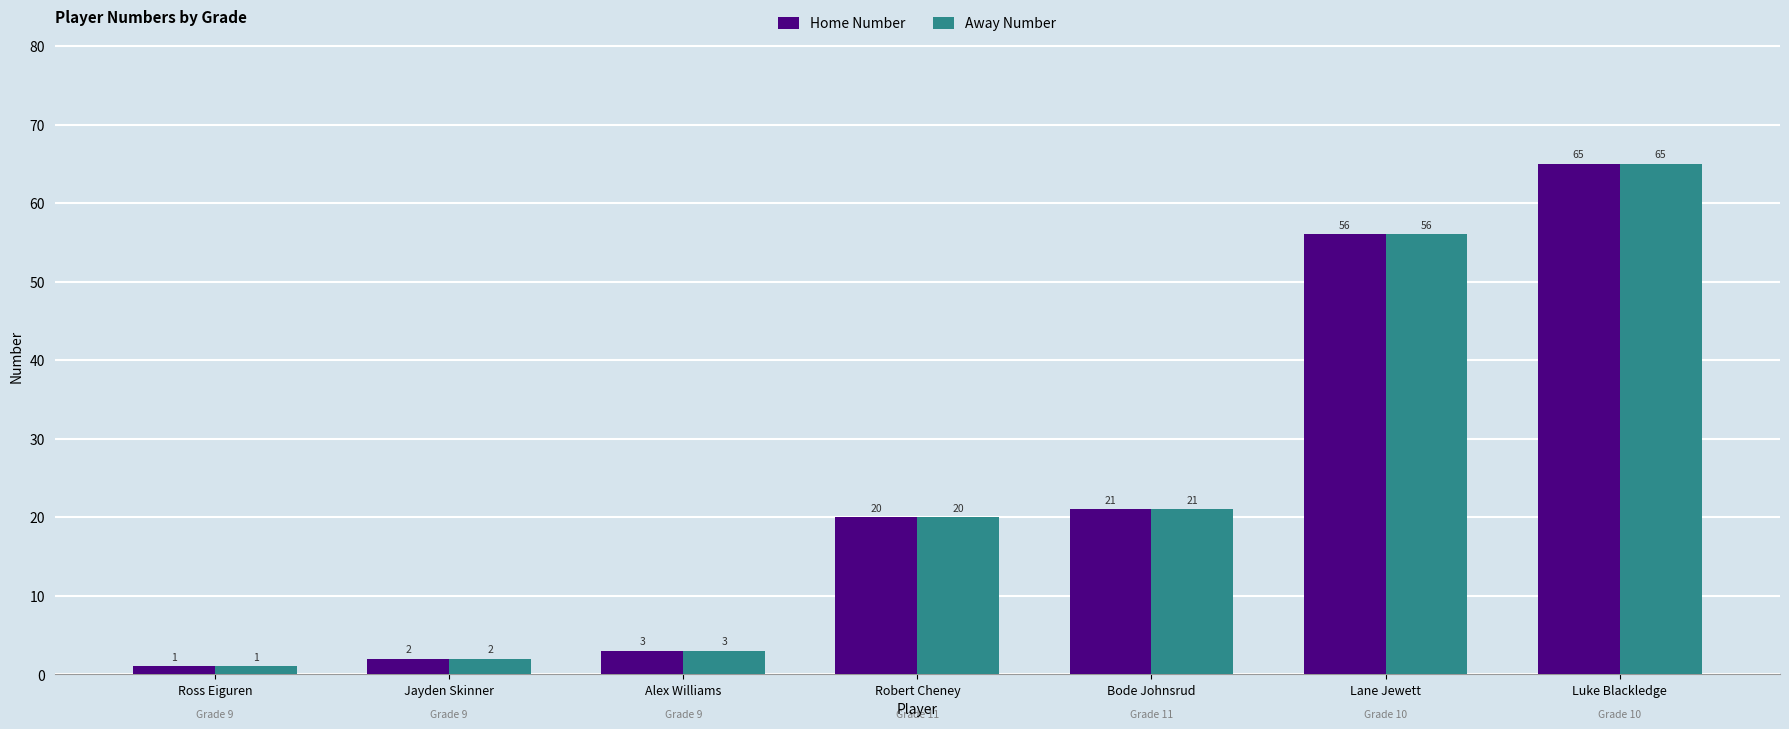

How many distinct data groups are displayed?

2